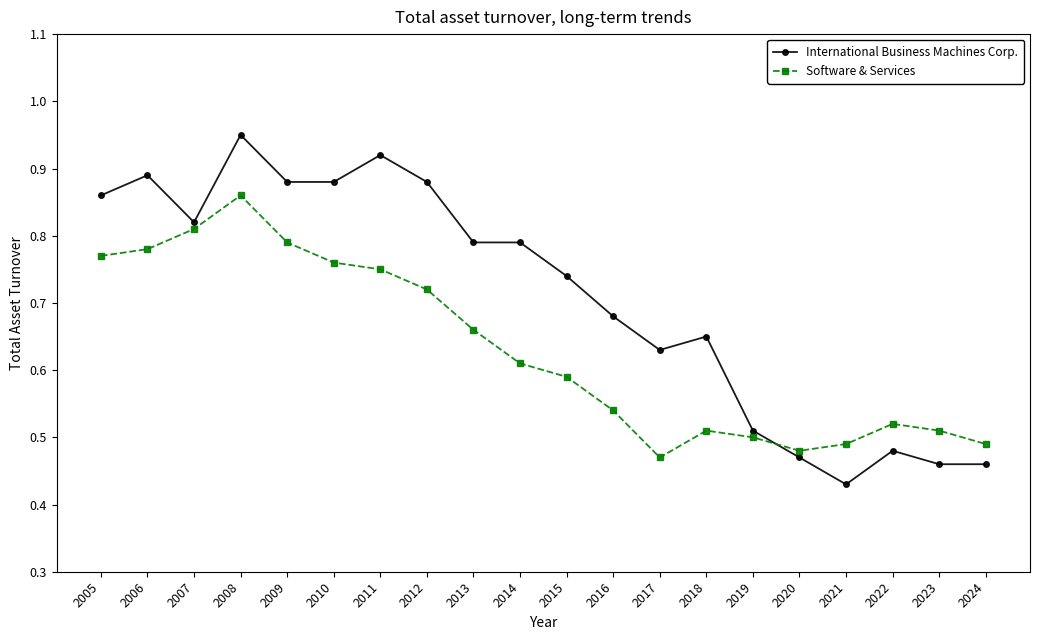

What is the sum of all Software & Services values?

12.6